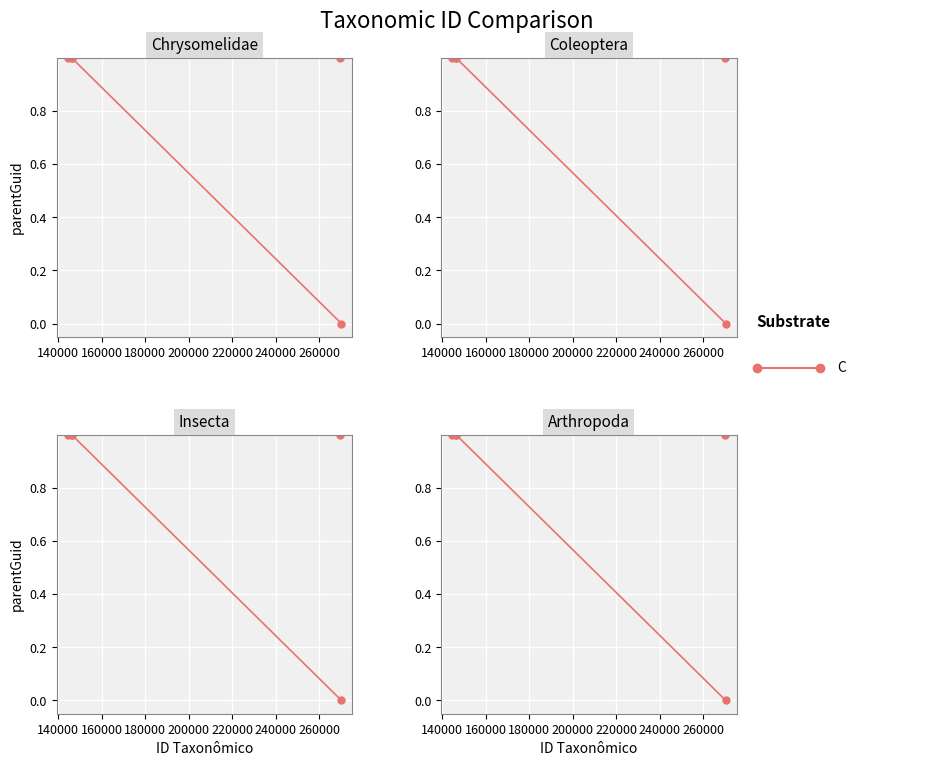

What is the change in value from 146314 to 270254?

-1